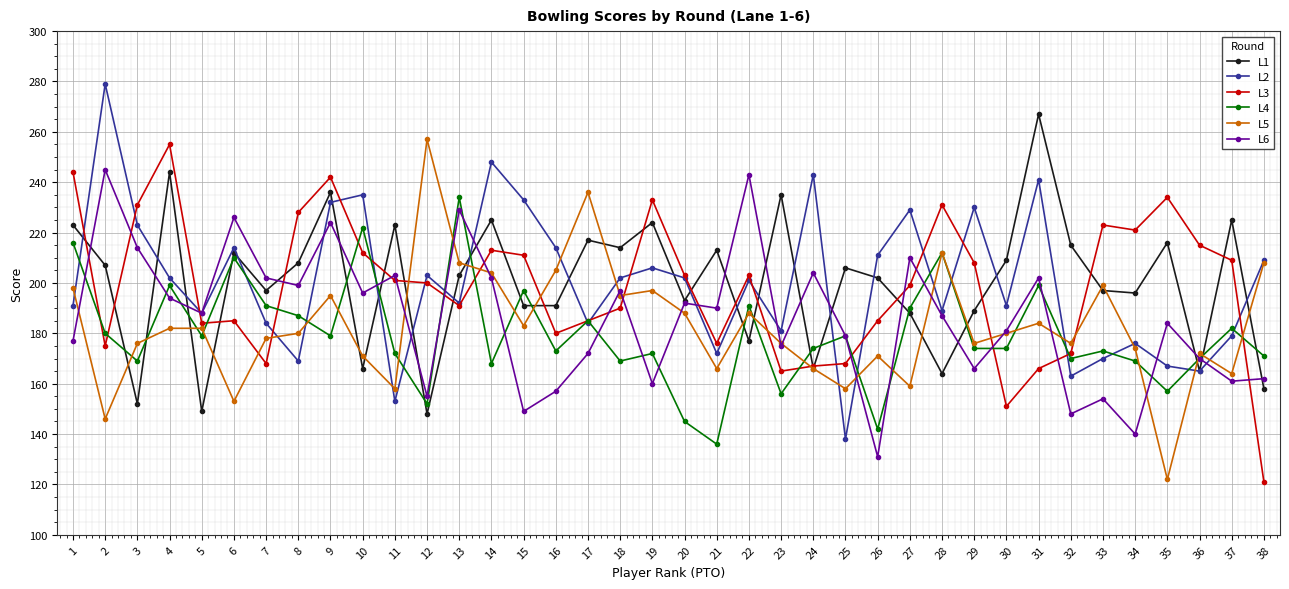

Rank the series by their maximum value, from highest to lowest.

L2, L1, L5, L3, L6, L4